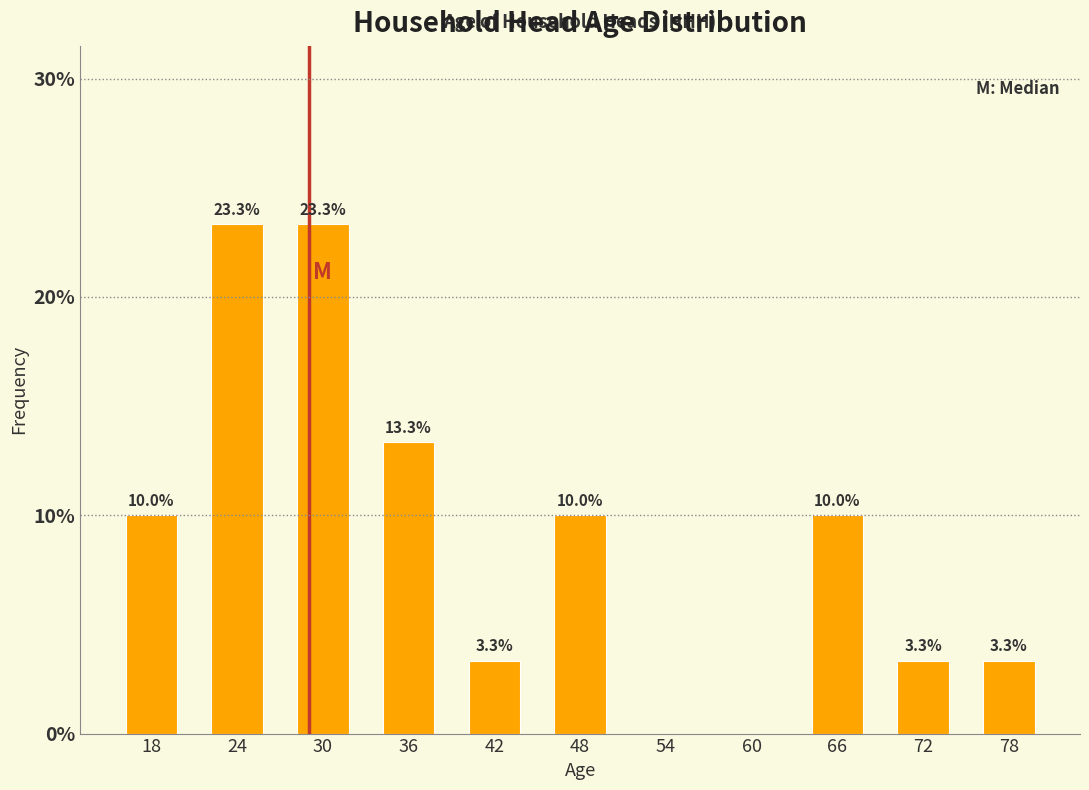

Reading left to right, list all the values displayed in this chart.

18=10.0	24=23.3	30=23.3	36=13.3	42=3.3	48=10.0	54=0.0	60=0.0	66=10.0	72=3.3	78=3.3